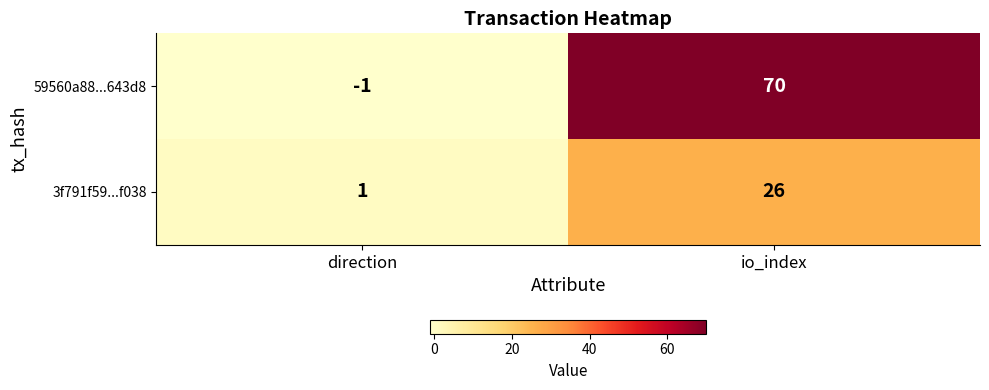

True or false: 3f791f59...f038 has a value of 10 at io_index.

False